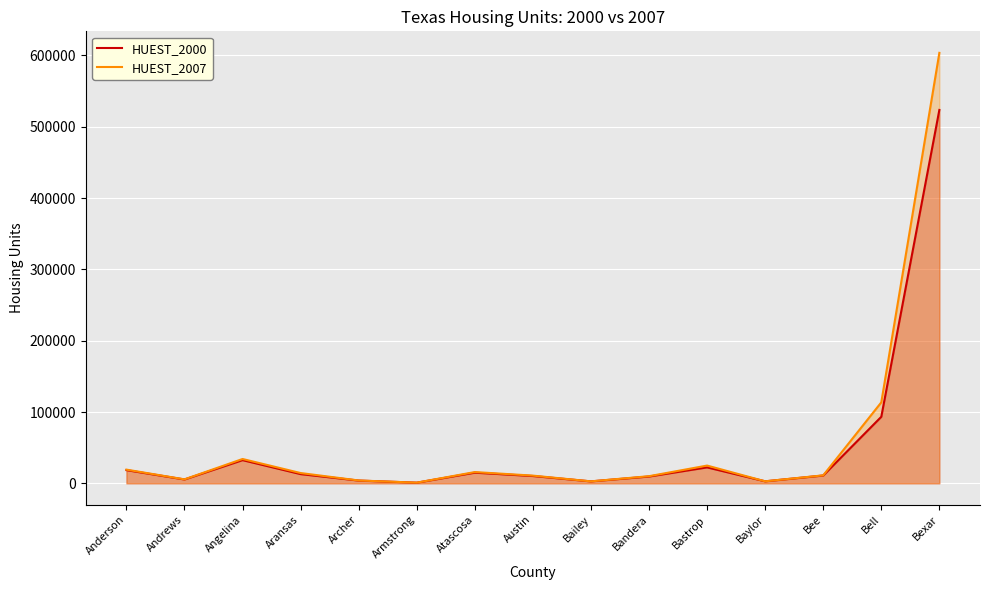

What are all the series names shown in the legend?

HUEST_2000, HUEST_2007